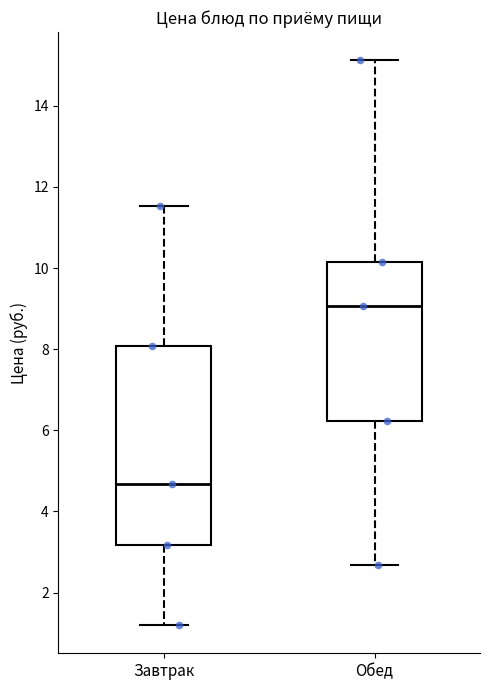

Which box's median line is the lowest?

Завтрак